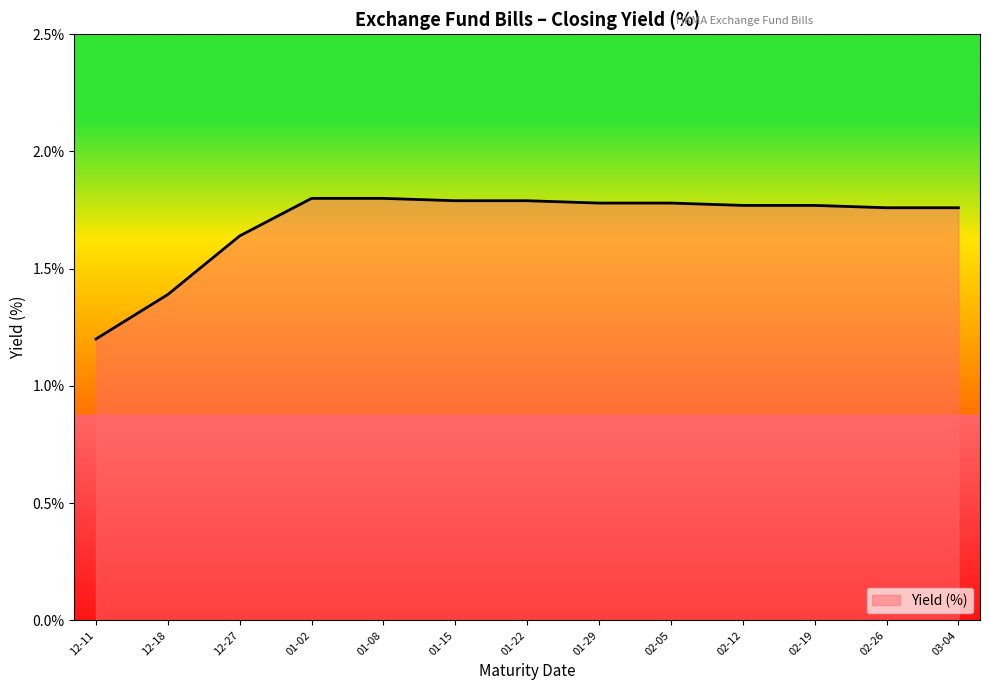

Which label corresponds to the smallest value in the chart?

2019-12-11